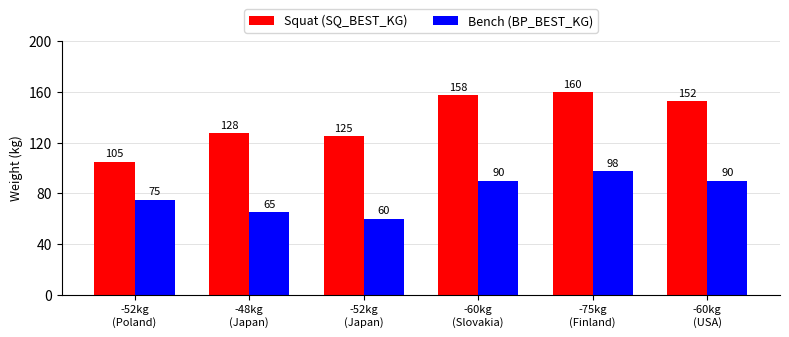

Which series has the largest total across all categories?

Squat (SQ_BEST_KG)